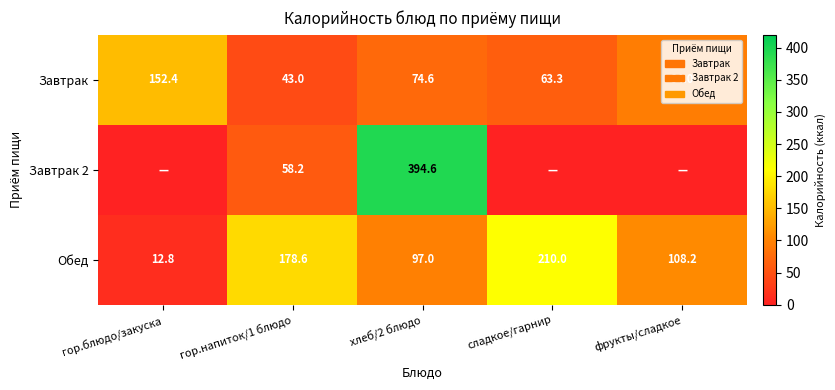

Which category has the lowest value in the Завтрак series?

гор.напиток/1 блюдо